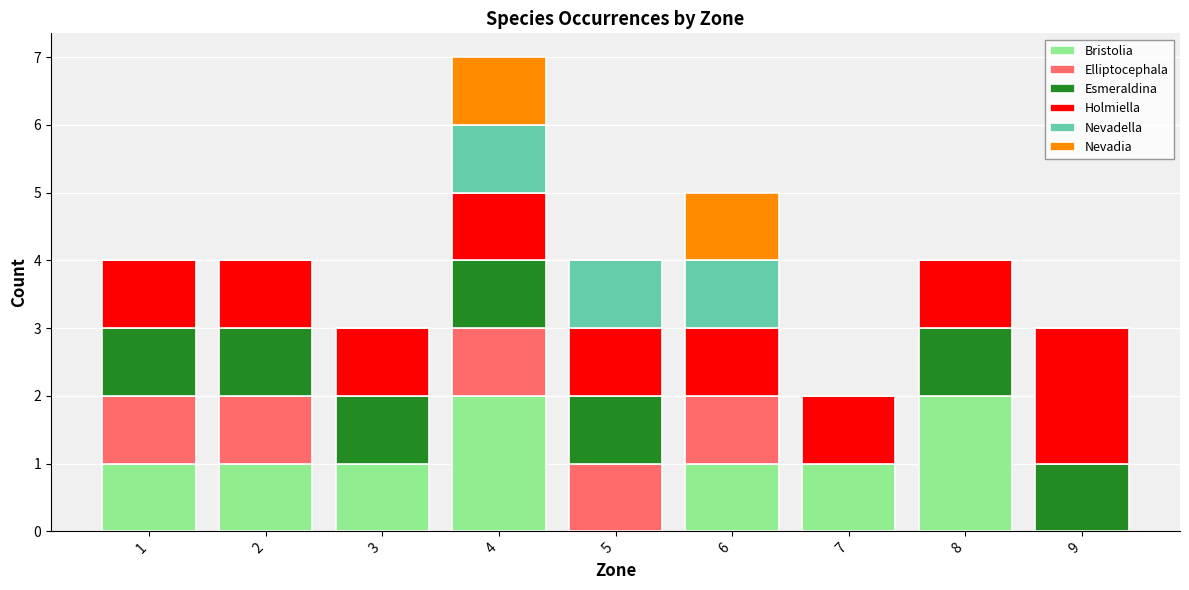

What are all the series names shown in the legend?

Bristolia, Elliptocephala, Esmeraldina, Holmiella, Nevadella, Nevadia